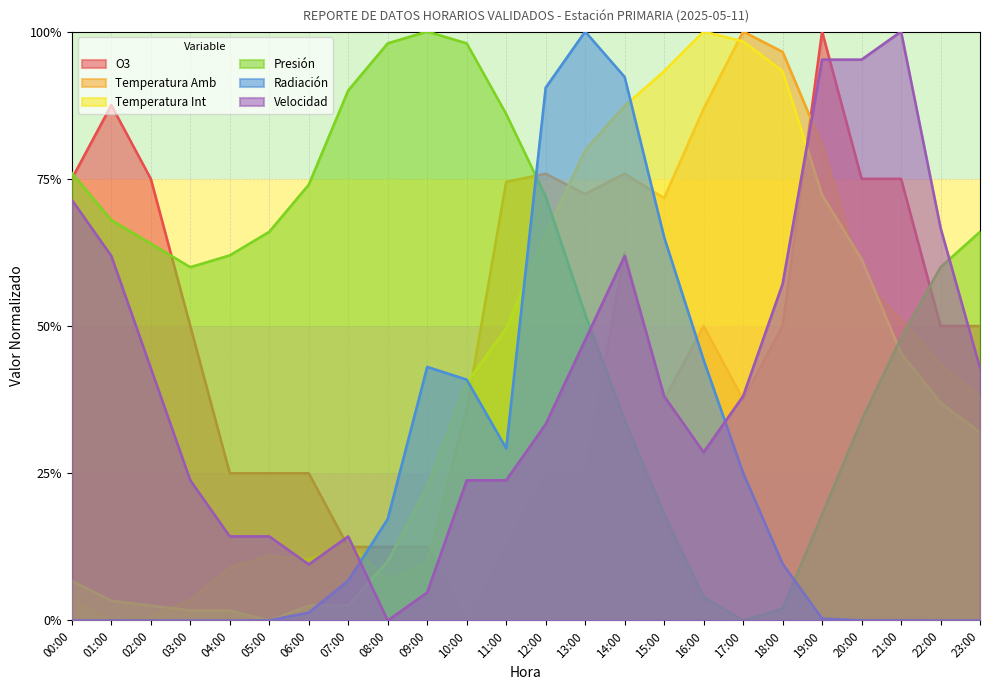

What is the spread (max minus min) of values at 12:00?

0.7